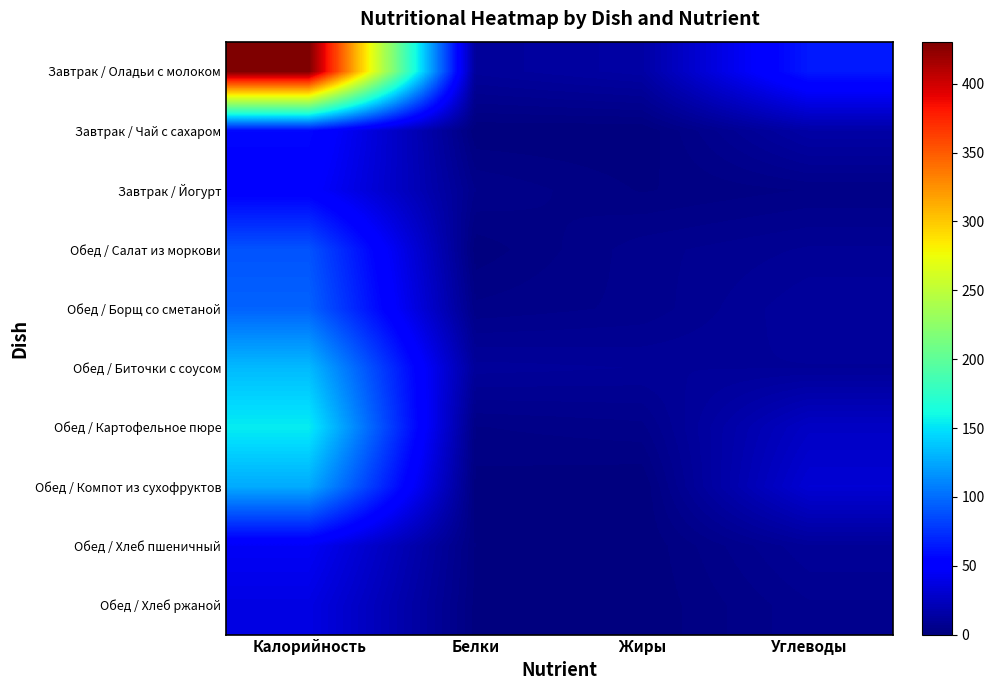

Reading right to left, what are all the values shown in this chart?

Завтрак / Оладьи с молоком: Углеводы=64.6	Жиры=14.4	Белки=10.7	Калорийность=430.6
Завтрак / Чай с сахаром: Углеводы=15.0	Жиры=0.1	Белки=0.2	Калорийность=57.3
Завтрак / Йогурт: Углеводы=3.5	Жиры=1.5	Белки=5.0	Калорийность=51.0
Обед / Салат из моркови: Углеводы=8.7	Жиры=6.0	Белки=0.5	Калорийность=89.4
Обед / Борщ со сметаной: Углеводы=11.7	Жиры=5.5	Белки=3.8	Калорийность=96.1
Обед / Биточки с соусом: Углеводы=10.0	Жиры=10.0	Белки=10.8	Калорийность=133.2
Обед / Картофельное пюре: Углеводы=26.4	Жиры=4.5	Белки=3.3	Калорийность=154.2
Обед / Компот из сухофруктов: Углеводы=32.1	Жиры=0.0	Белки=0.9	Калорийность=126.1
Обед / Хлеб пшеничный: Углеводы=9.9	Жиры=0.2	Белки=1.5	Калорийность=45.2
Обед / Хлеб ржаной: Углеводы=6.4	Жиры=0.2	Белки=1.1	Калорийность=38.0